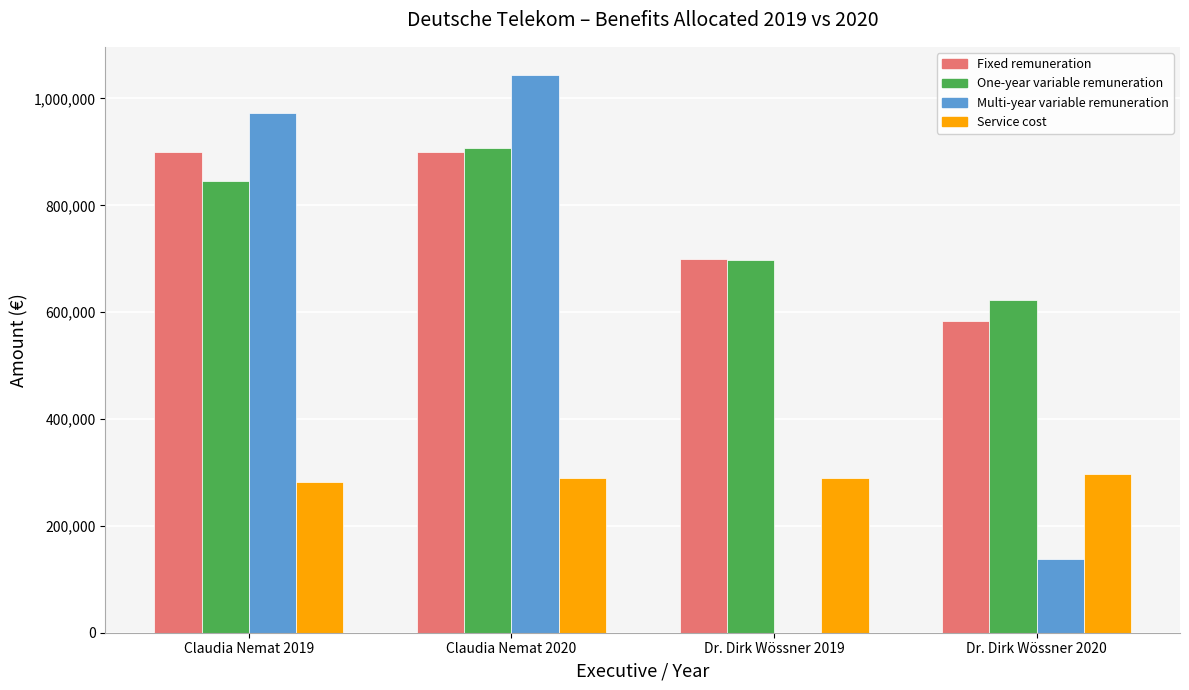

Which series changed the most between Claudia Nemat 2020 and Dr. Dirk Wössner 2019?

Multi-year variable remuneration